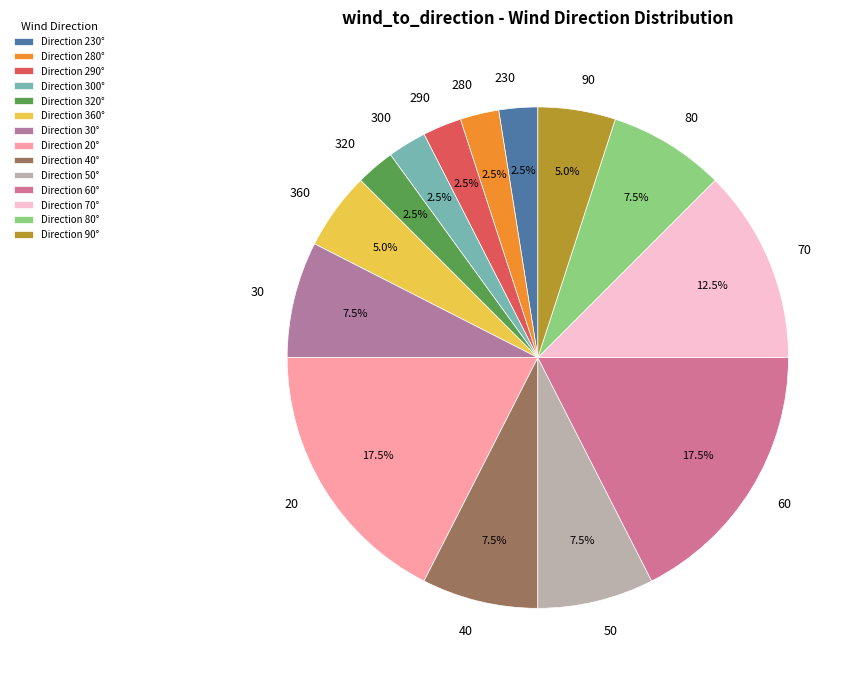

What is the total percentage of 290 and 90?

7.5%